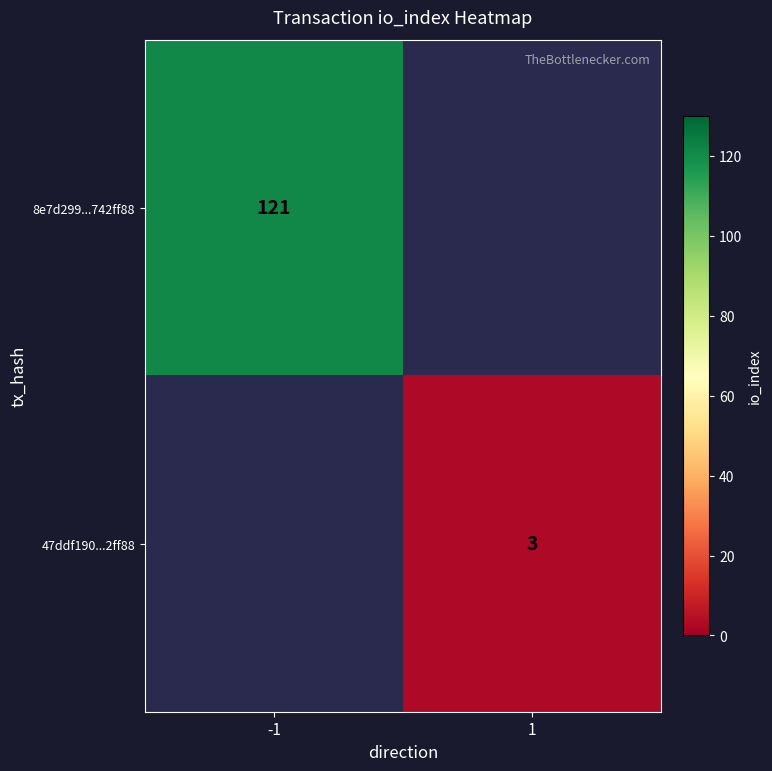

True or false: 47ddf190...2ff88 has a value of 3 at 1.

True